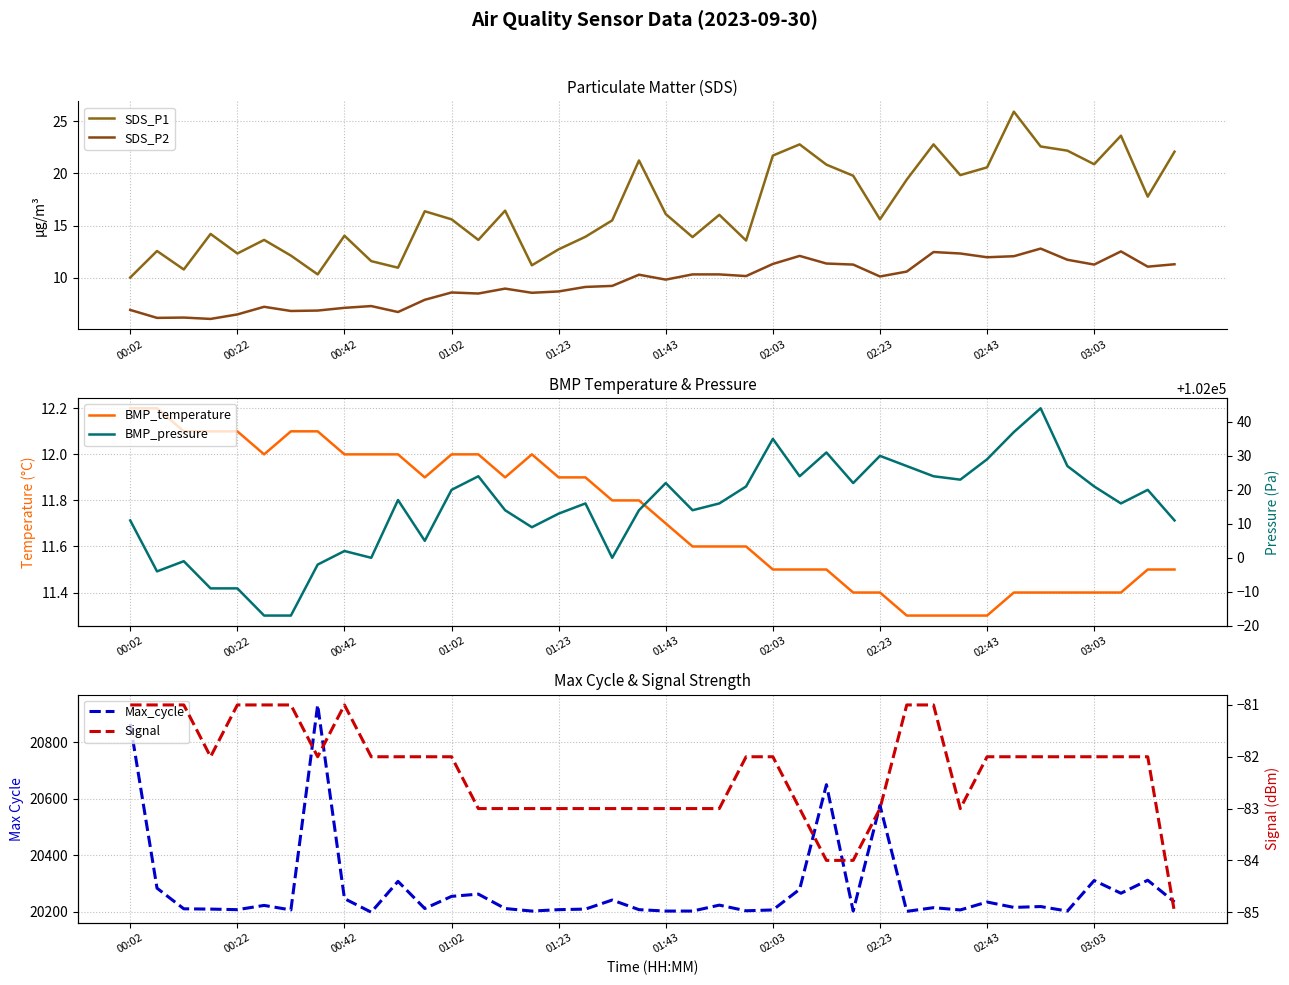

What is the average value of the SDS_P1 series?

16.7